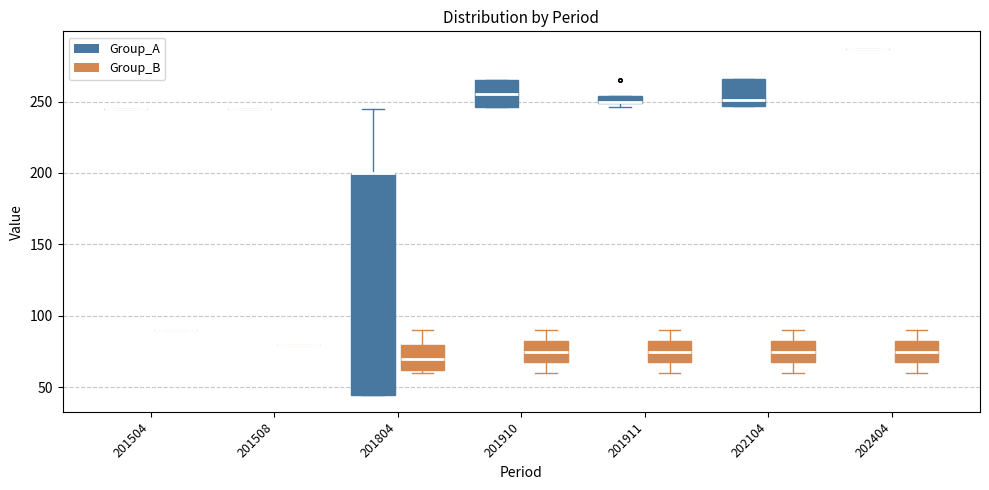

Which box is the tallest, from its lower edge to its upper edge?

201804 (Group_A)